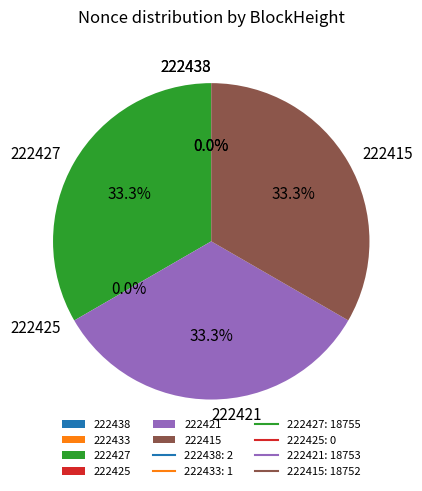

What percentage is the 222427 slice, to the nearest percent?

33%